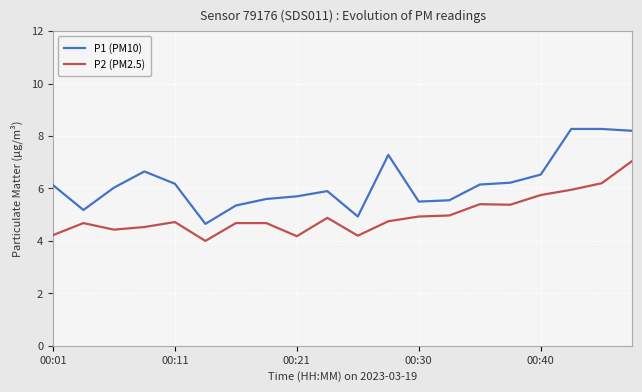

Rank the series by their maximum value, from highest to lowest.

P1 (PM10), P2 (PM2.5)